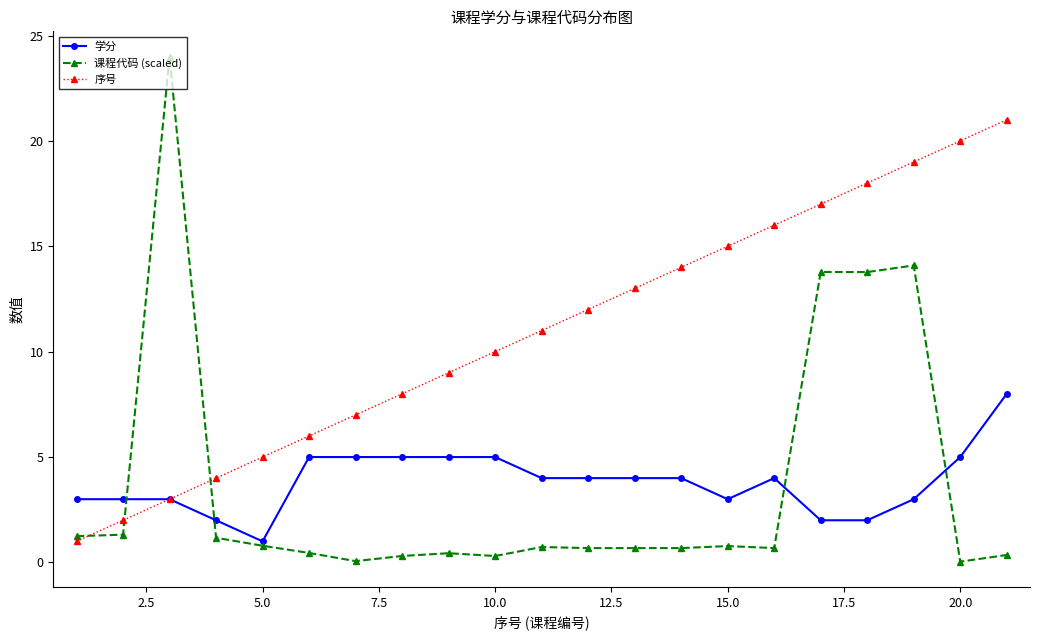

What is the value of the 课程代码 (scaled) point at the 1st from the left?

1.2